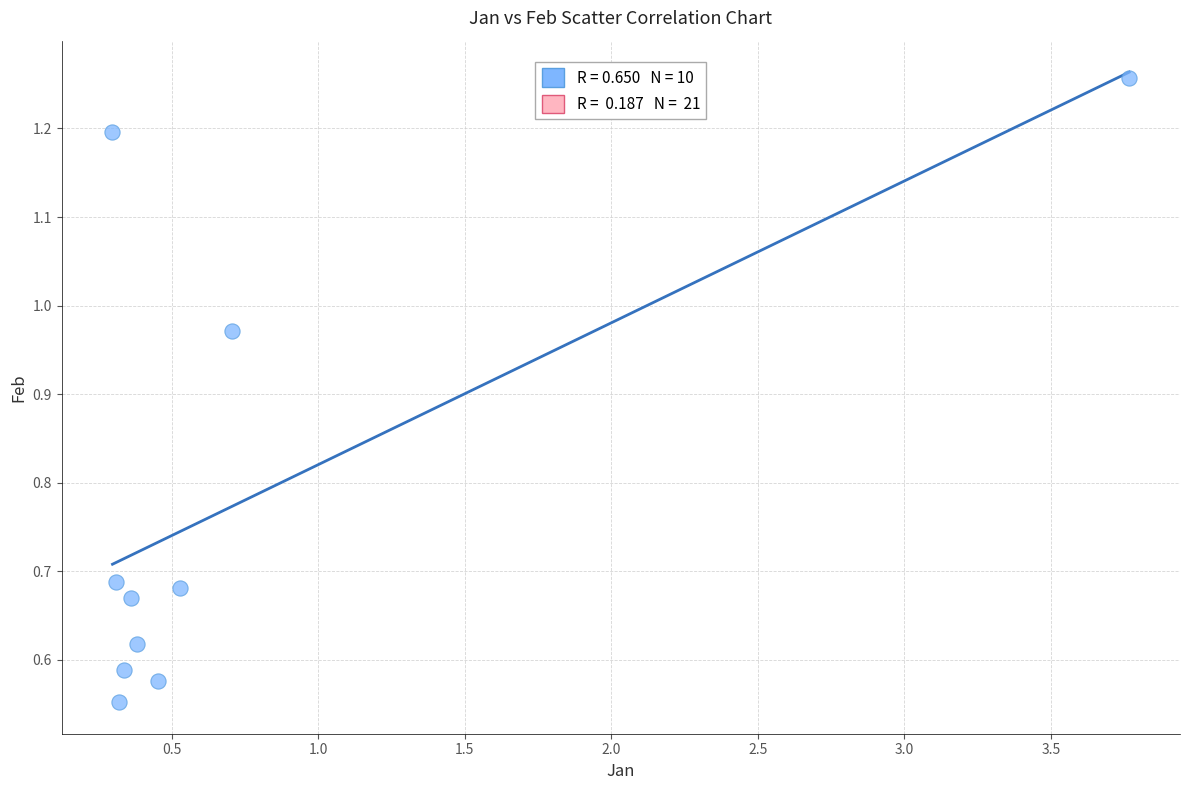

What is the average Y value?

0.8